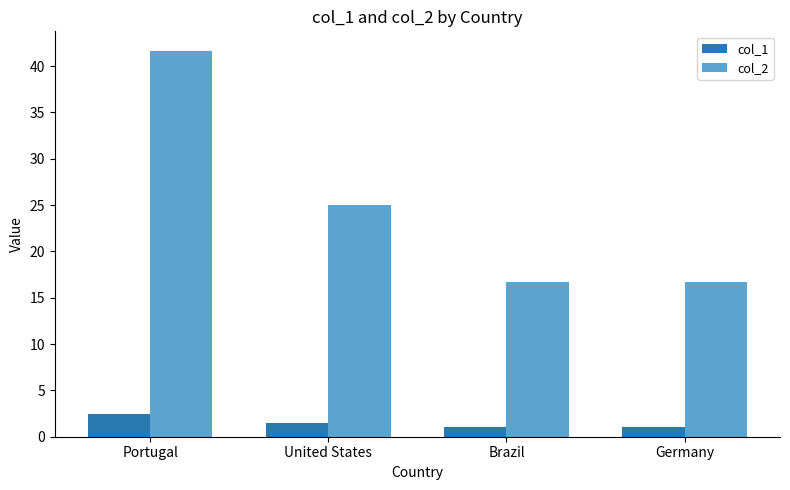

Which series changed the most between Portugal and United States?

col_2